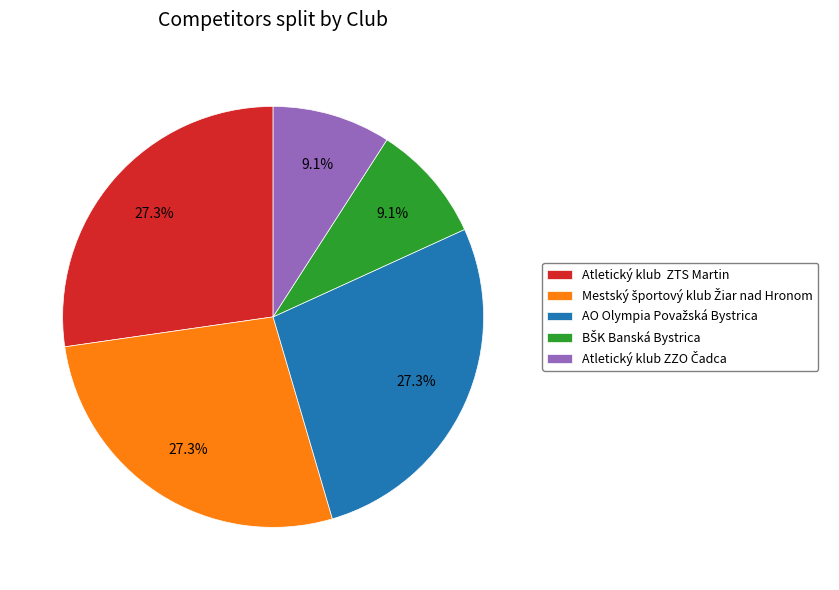

Does any single category account for the majority?

No